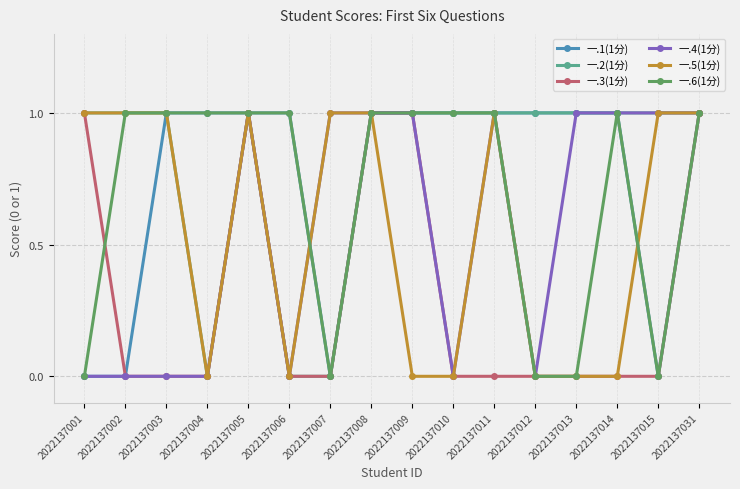

Count the 一.5(1分) values in the range 0 to 1.

16